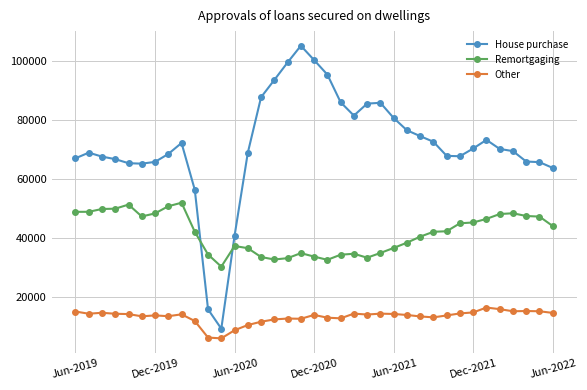

True or false: Other and House purchase intersect in this chart.

False